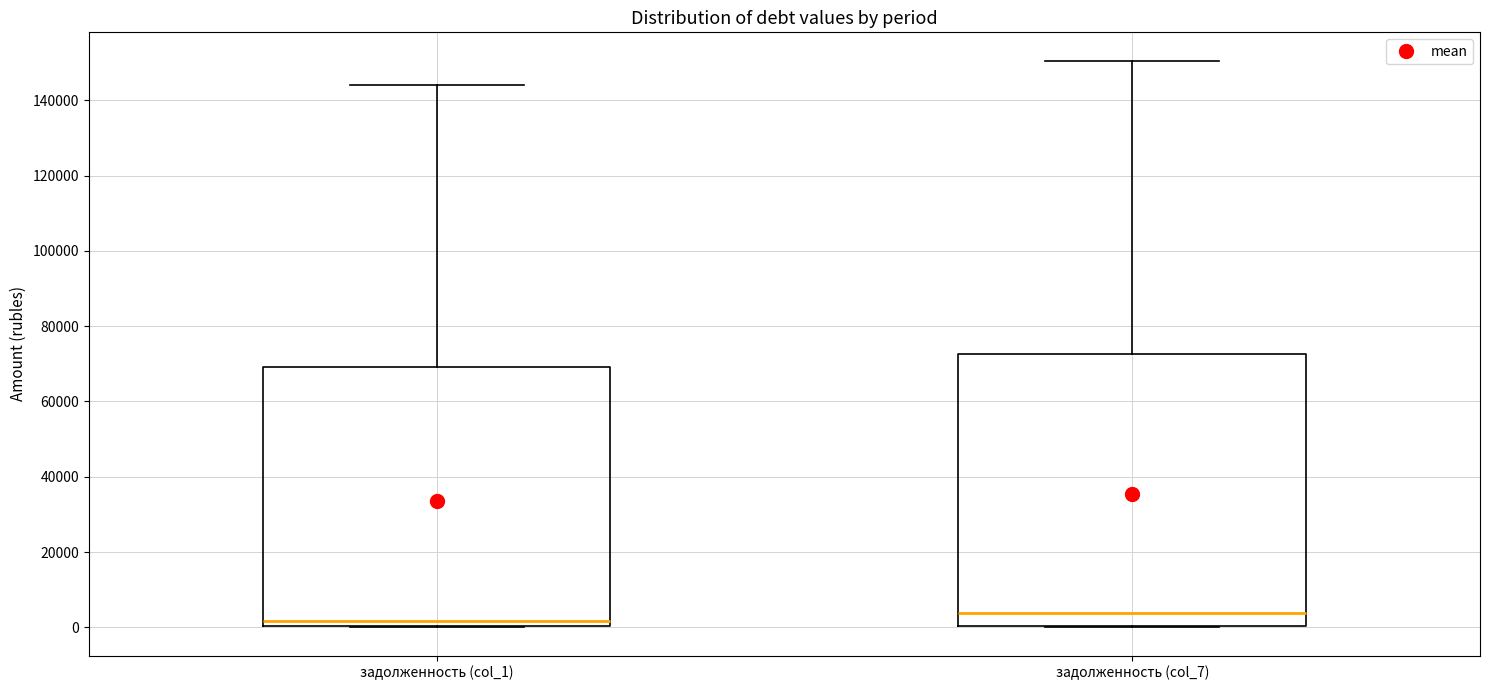

Where is the lower edge of the box for задолженность (col_1) on the y-axis? The values are not printed on the chart, so give them approximately, as read against the axis.

0